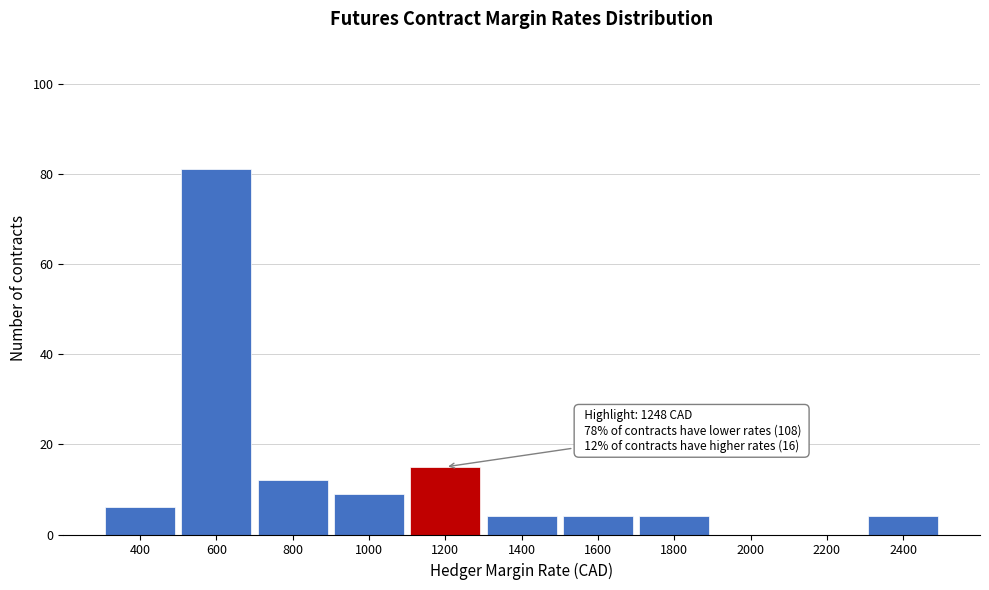

Reading left to right, list all the values displayed in this chart.

400=6	600=81	800=12	1000=9	1200=15	1400=4	1600=4	1800=4	2000=0	2200=0	2400=4